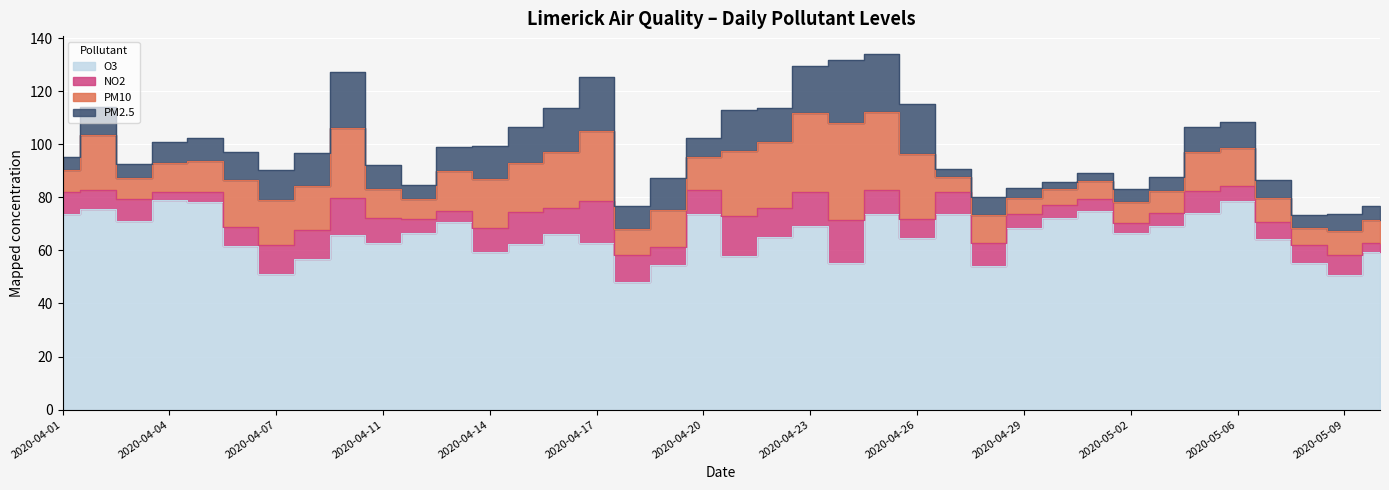

Reading right to left, transcribe all the data shown in this chart.

PM10: 8.9	9.1	6.6	8.9	14.4	14.5	8.2	7.8	6.9	6.1	6.0	10.4	5.6	24.3	29.3	36.3	29.9	24.8	24.4	12.3	14.1	9.9	26.2	21.2	18.5	18.4	15.1	7.4	10.9	26.6	16.6	16.8	17.9	11.8	11.0	8.0	20.5	8.1
PM2.5: 5.1	6.5	4.7	6.7	9.8	9.4	5.3	4.8	3.1	2.9	3.8	6.9	2.7	18.7	22.0	24.0	17.7	13.1	15.4	7.3	12.2	8.6	20.7	16.4	13.5	12.4	9.1	5.4	8.9	21.1	12.7	11.5	10.7	8.6	7.8	5.4	10.7	4.9
O3: 59.3	50.6	55.3	64.4	78.4	74.2	69.1	66.5	74.8	72.0	68.6	54.0	73.6	64.7	73.7	55.2	69.2	65.0	58.0	73.9	54.7	48.0	63.0	66.1	62.5	59.5	70.6	66.5	62.9	65.8	56.8	51.1	61.6	78.1	78.8	71.2	75.8	73.7
NO2: 3.3	7.8	6.5	6.4	5.7	8.3	5.0	3.9	4.5	5.0	5.2	8.8	8.6	7.3	9.1	16.4	12.8	10.8	15.0	8.9	6.4	10.2	15.6	9.8	12.2	9.0	4.2	5.4	9.2	13.8	10.8	11.0	7.0	3.7	3.2	8.2	7.0	8.4